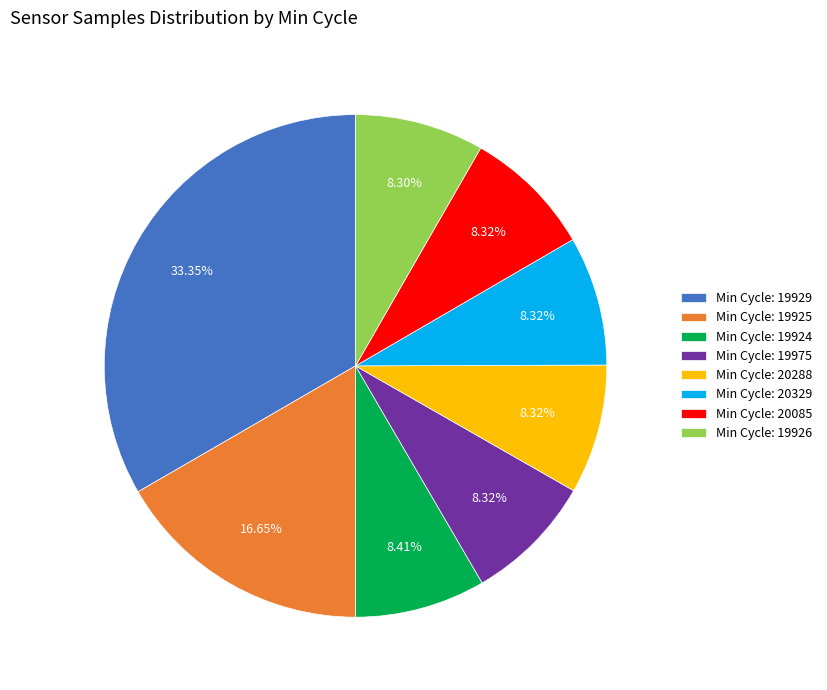

Do Min Cycle: 20288 and Min Cycle: 20085 together represent more than half of the pie?

No